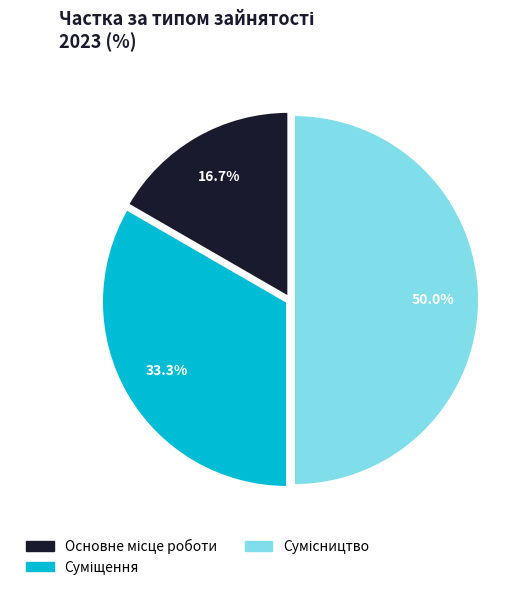

True or false: Сумісництво accounts for 50% of the total.

True